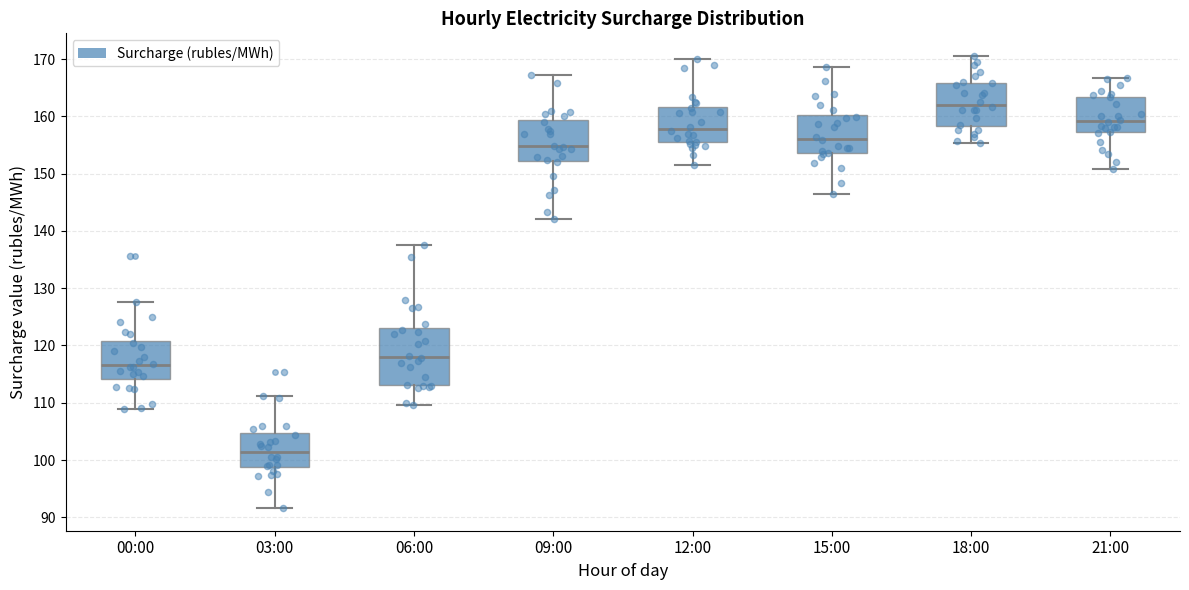

Reading left to right, read every box against the y-axis: the position of its median line, the range the box covers, and the ends of its whiskers. The values are not printed on the chart, so give them approximately, as read against the axis.

00:00: median 117, box 114 to 121, whiskers 109 to 128
03:00: median 101, box 99 to 105, whiskers 92 to 111
06:00: median 118, box 113 to 123, whiskers 110 to 137
09:00: median 155, box 152 to 159, whiskers 142 to 167
12:00: median 158, box 155 to 162, whiskers 152 to 170
15:00: median 156, box 154 to 160, whiskers 147 to 169
18:00: median 162, box 158 to 166, whiskers 155 to 171
21:00: median 159, box 157 to 163, whiskers 151 to 167